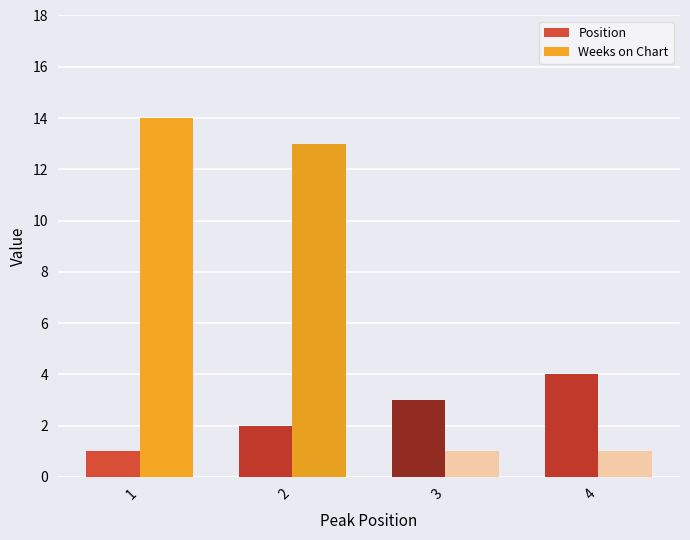

Which category has the highest value across all series?

1